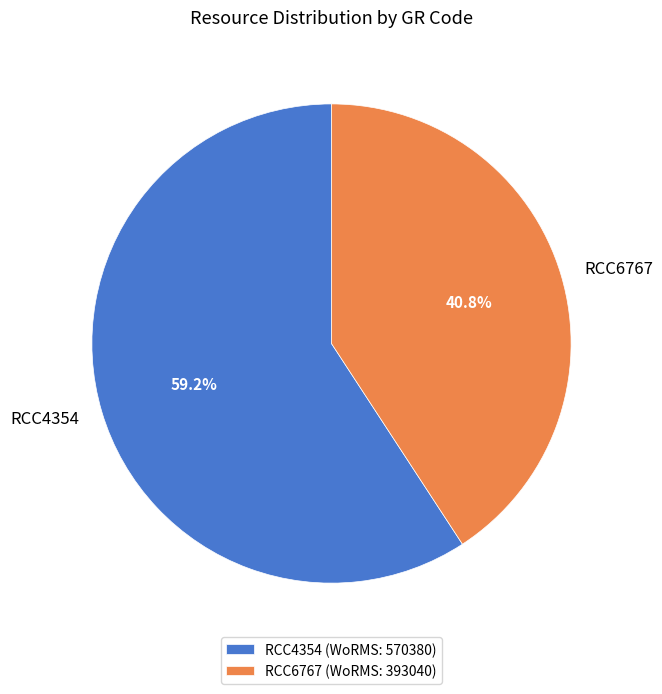

To the nearest percent, what is the combined percentage of RCC6767 and RCC4354?

100%